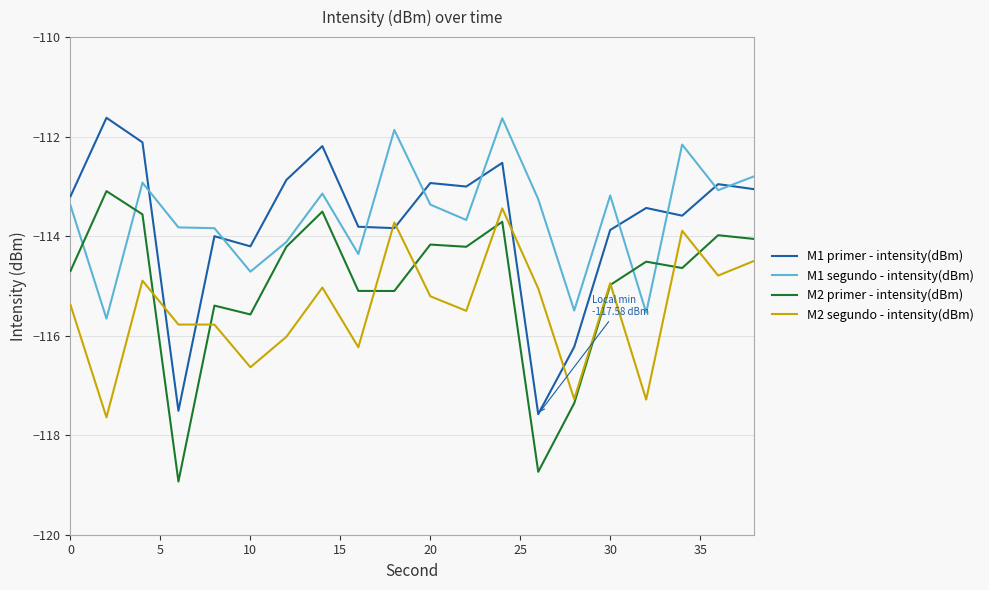

True or false: M2 primer - intensity(dBm) and M1 primer - intensity(dBm) intersect in this chart.

False